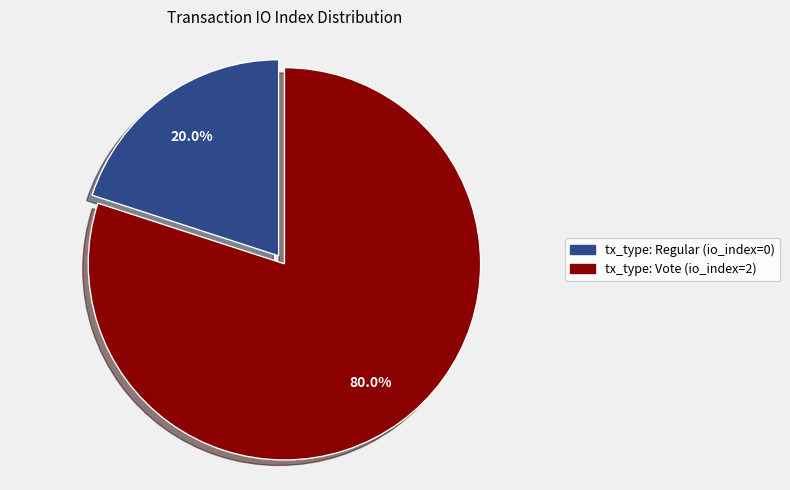

Is there any slice that represents more than half of the pie?

Yes